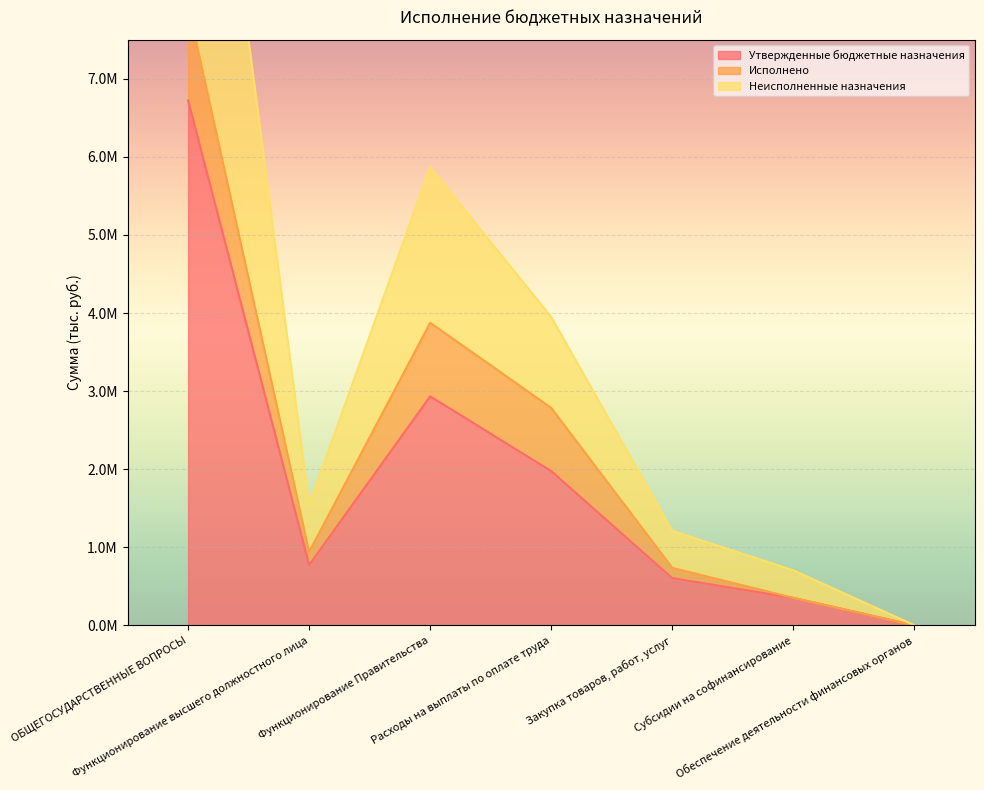

How many interior local valleys does the Утвержденные бюджетные назначения series have?

1